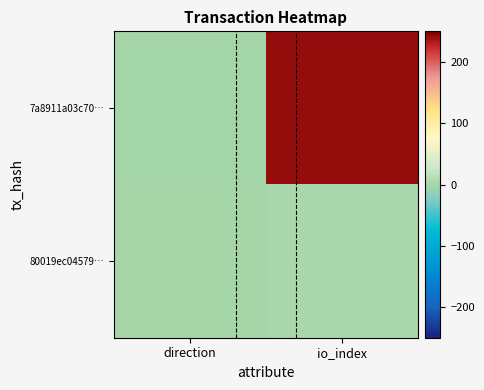

Which has a higher value, direction or io_index?

io_index